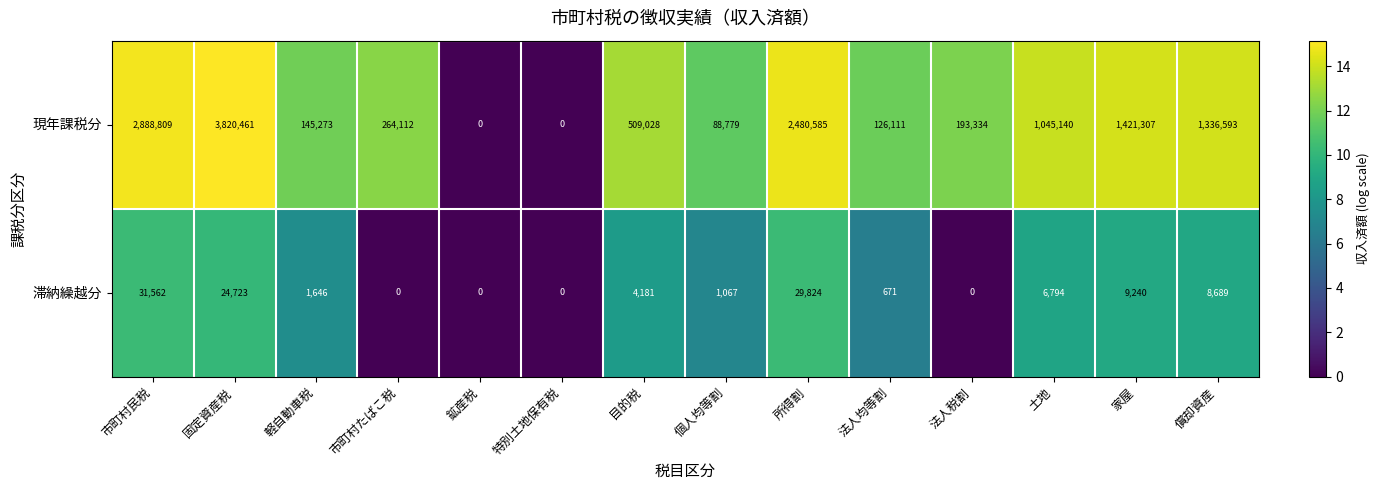

True or false: 滞納繰越分 has a value of 0 at 市町村たばこ税.

True